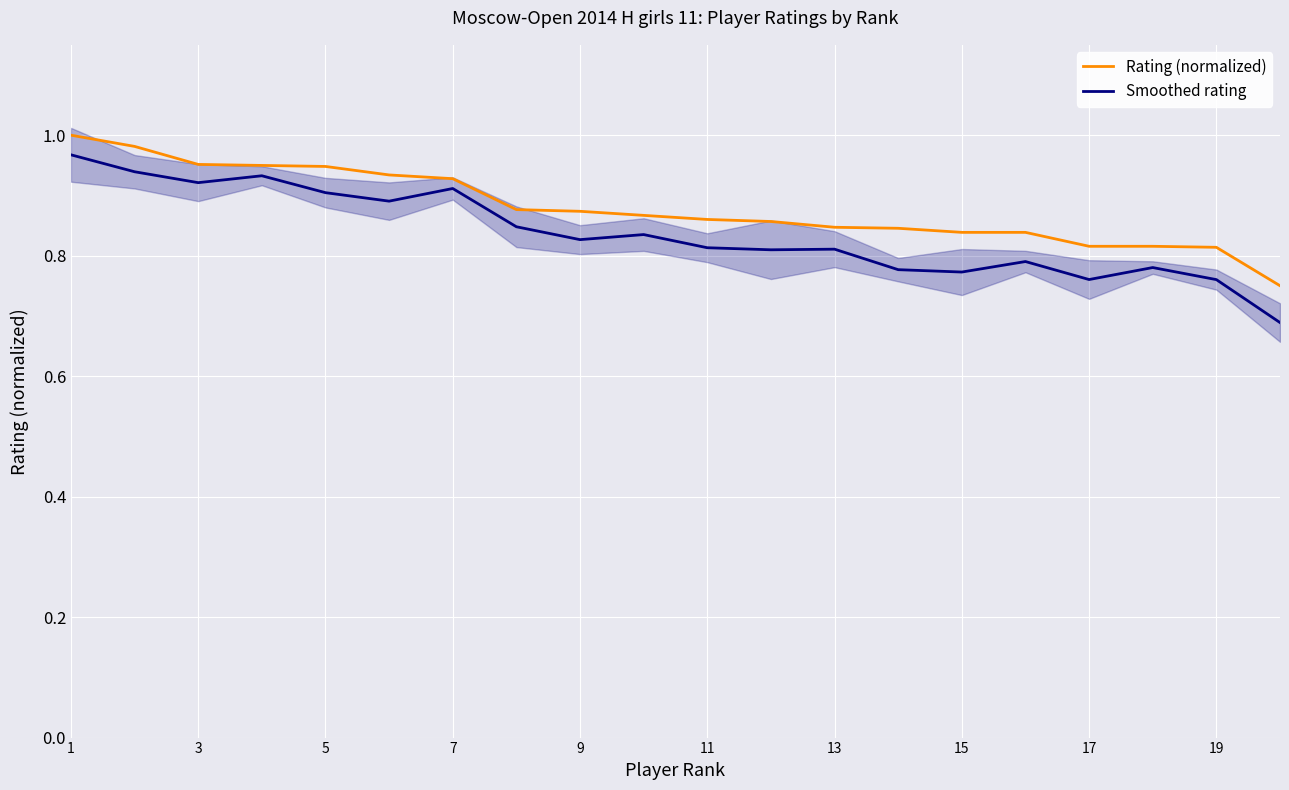

What is the lowest value of the Smoothed rating series?

0.7